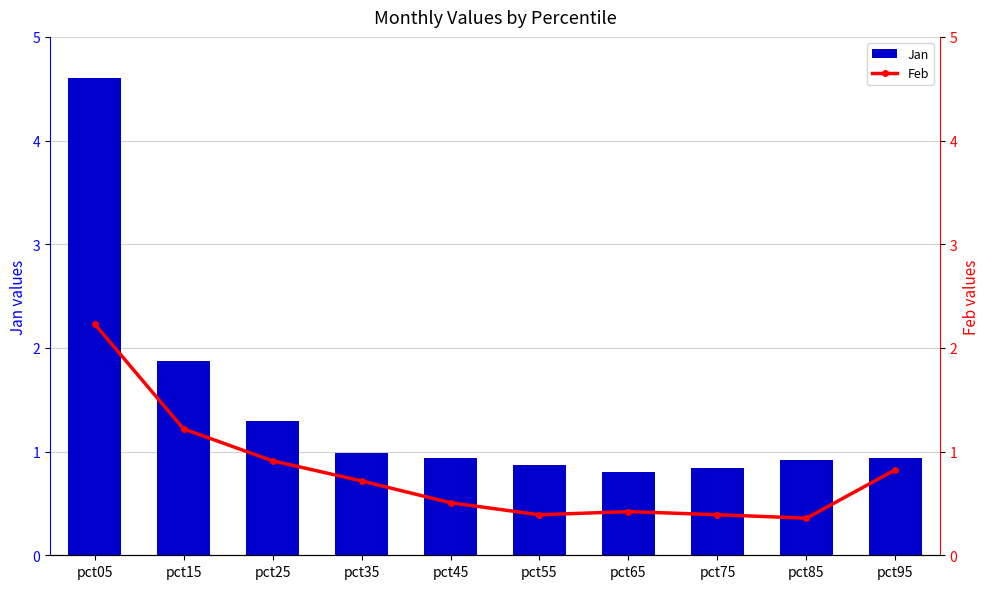

At how many categories does at least one series exceed 4?

1